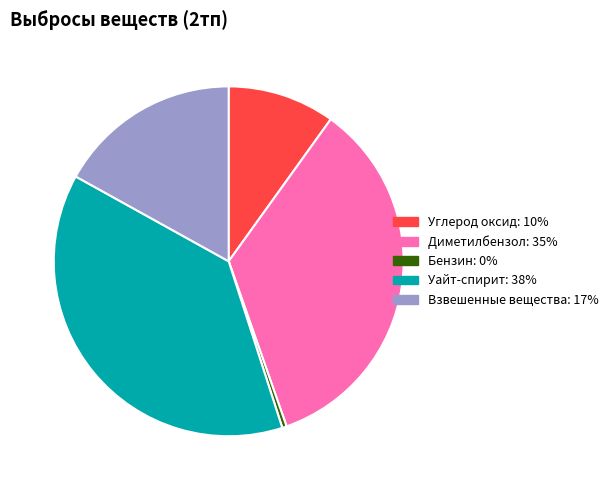

Is there a majority slice in this chart?

No